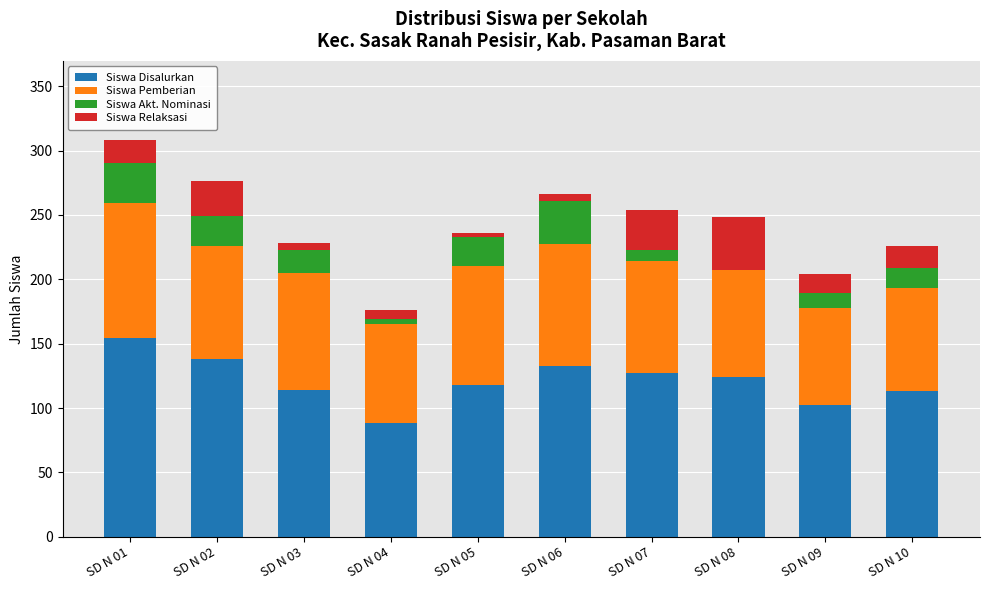

Which category has the highest value in the Siswa Disalurkan series?

SD N 01